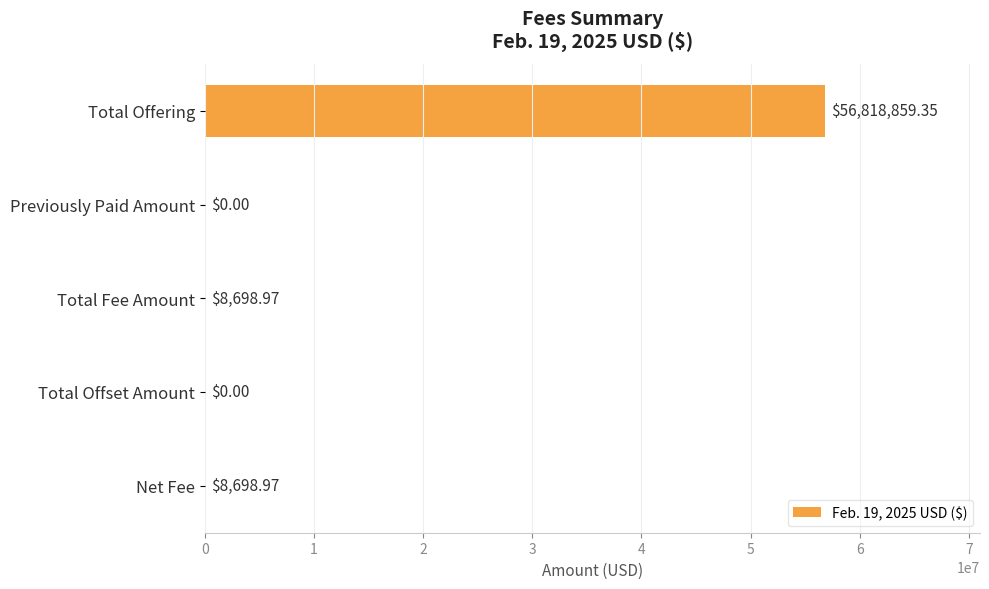

How many data points does each series have?

5